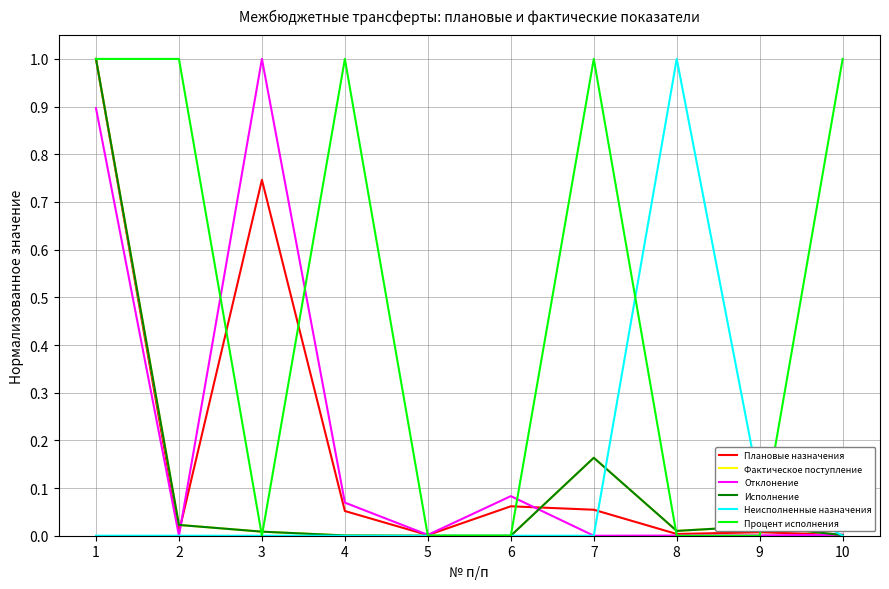

At how many categories does at least one series exceed 0?

10